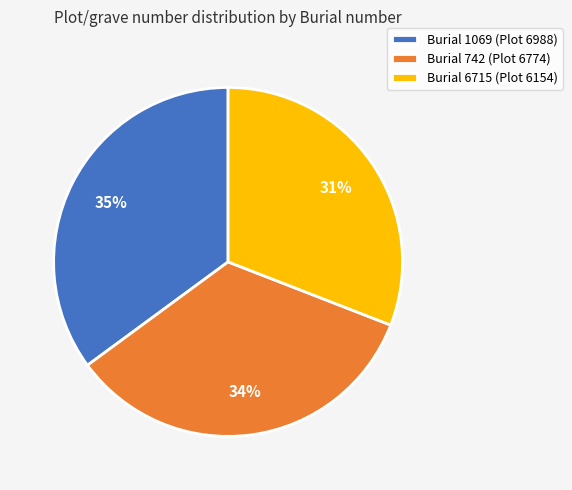

What is the smallest slice in the pie chart?

Burial 6715 (Plot 6154)